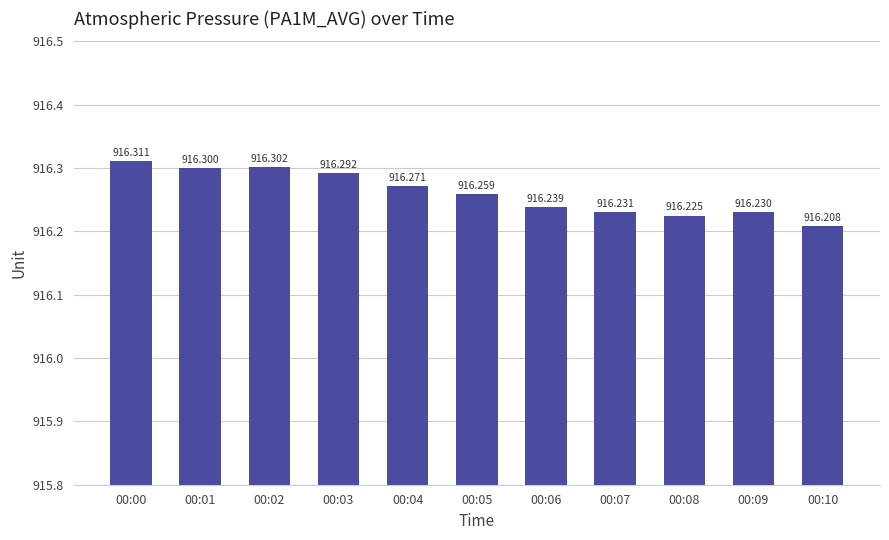

How many bars are there in total?

11